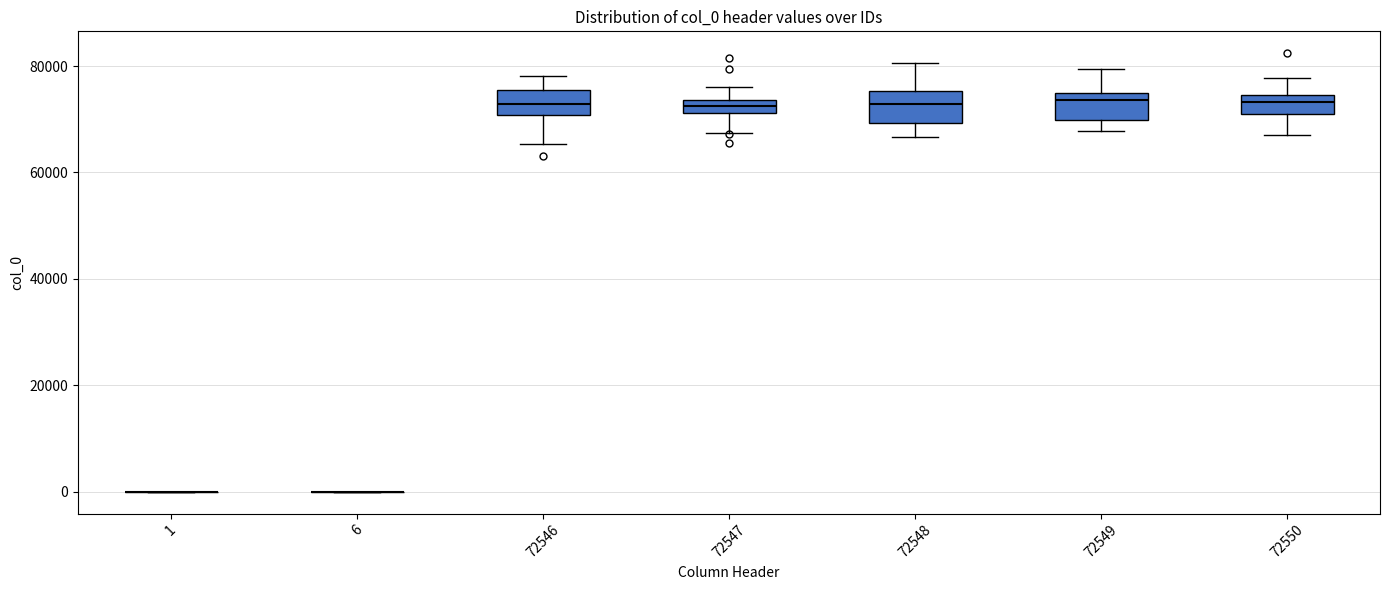

Where does the upper whisker of the box at x = 72548 end on the y-axis? The values are not printed on the chart, so give them approximately, as read against the axis.

80000